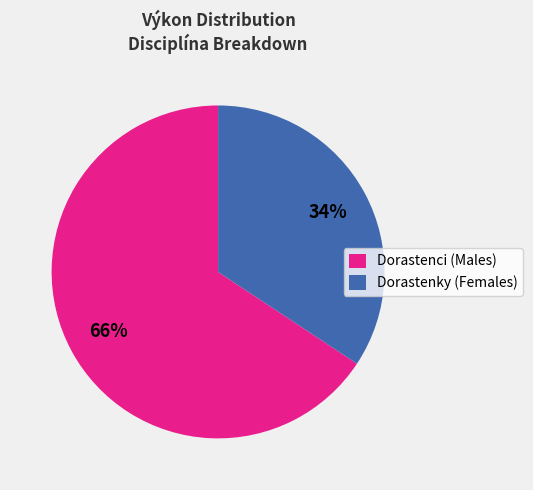

To the nearest percent, what is the average slice percentage?

50%